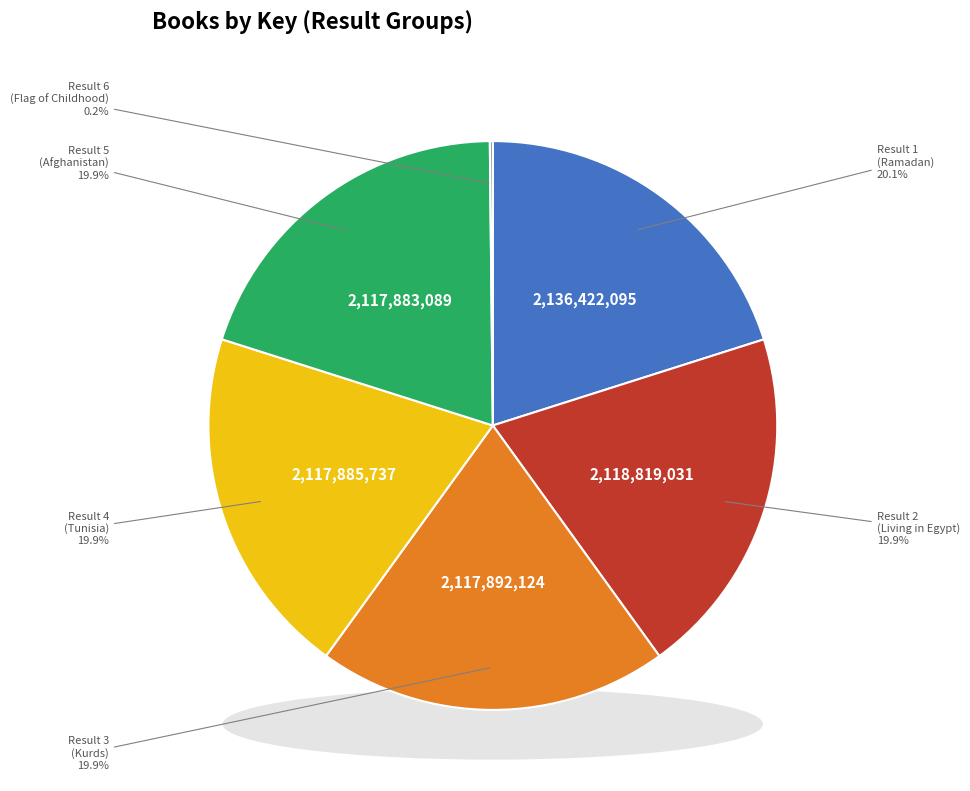

What is the ratio of the value at 2118819031 to the value at 2117885737?

1.0